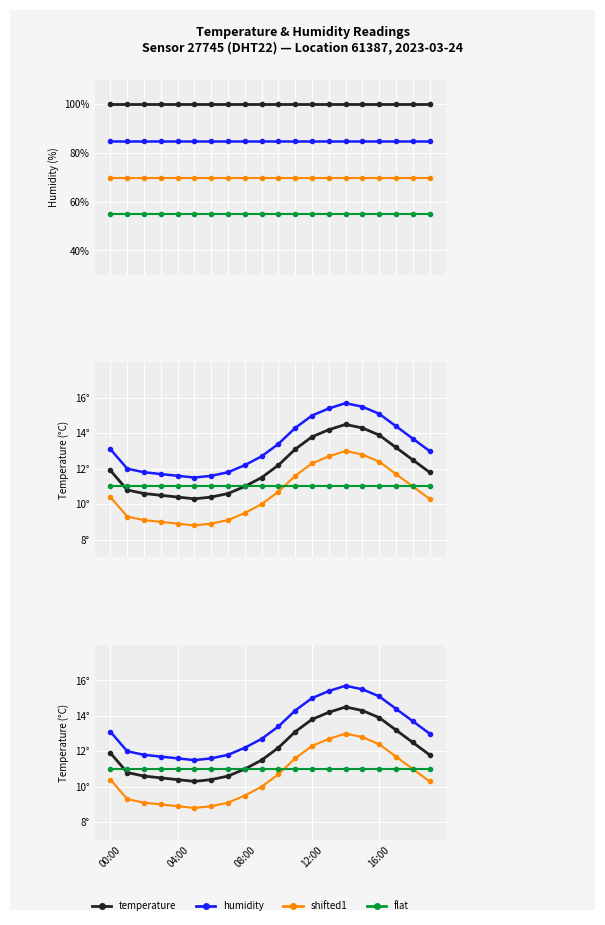

What is the minimum value shown in the chart?

8.8